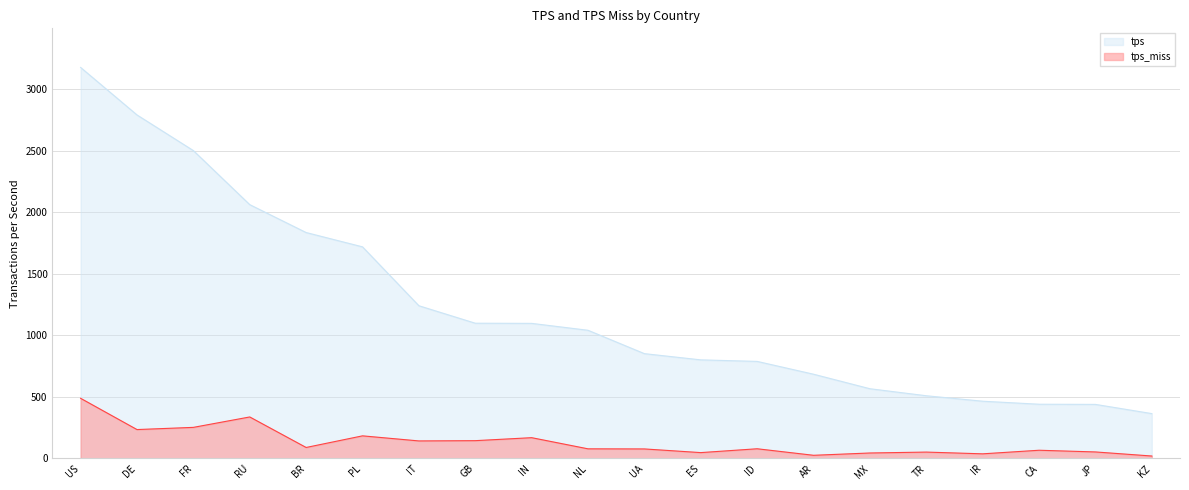

True or false: tps_miss has a value of 52.8 at JP.

True